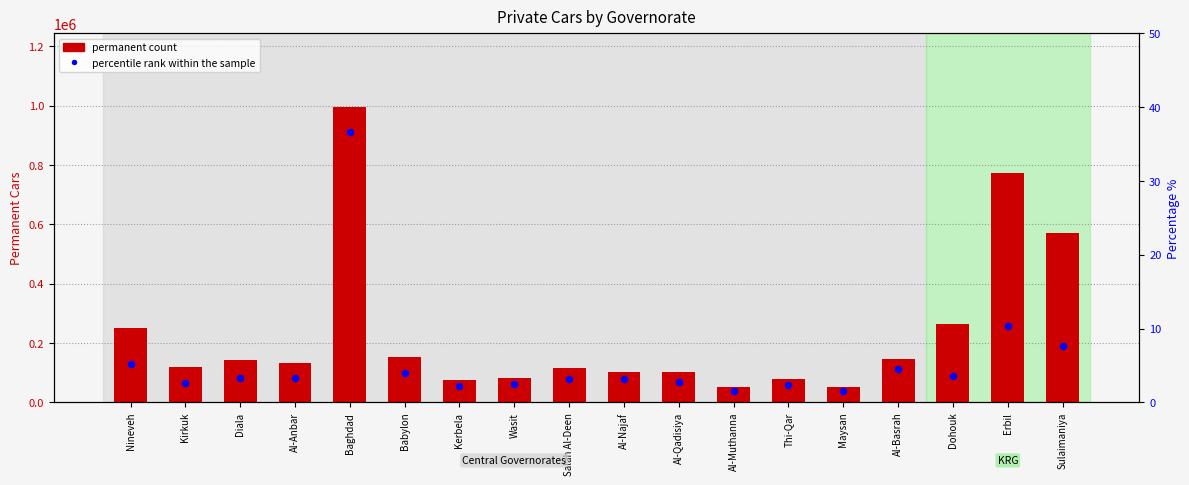

Which series reaches the minimum Y coordinate?

percentile rank within the sample